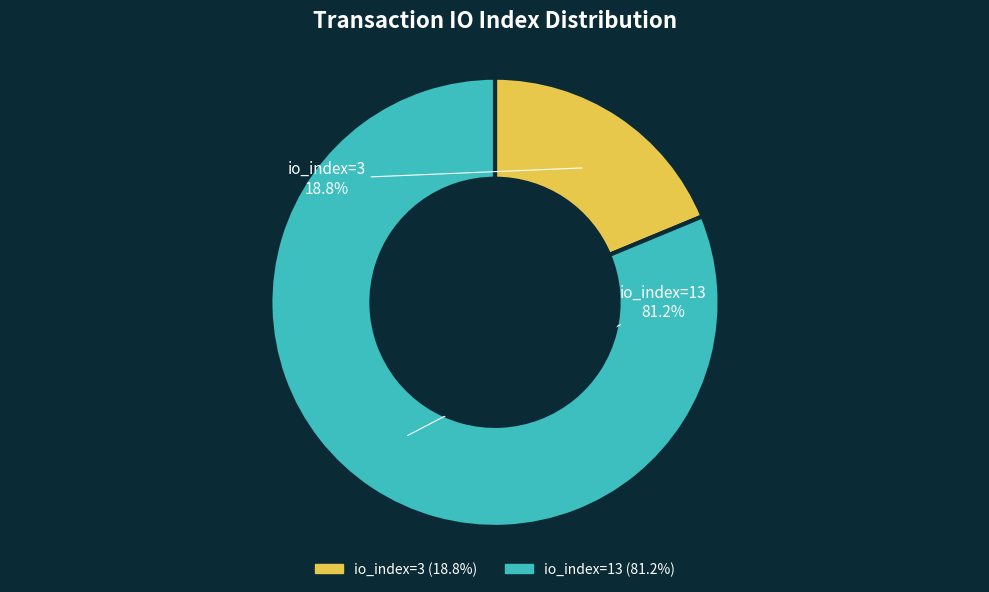

Which has a higher value, io_index=3 or io_index=13?

io_index=13